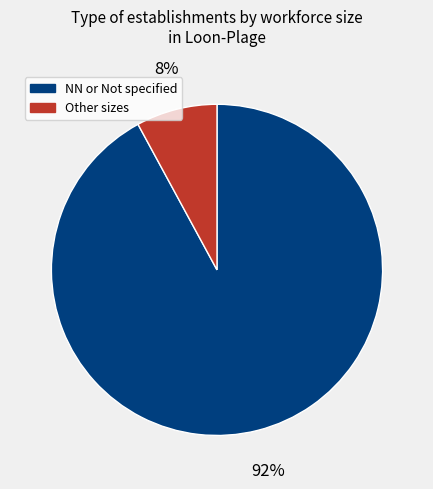

To the nearest percent, what is the difference between the largest and smallest slice percentages?

84%